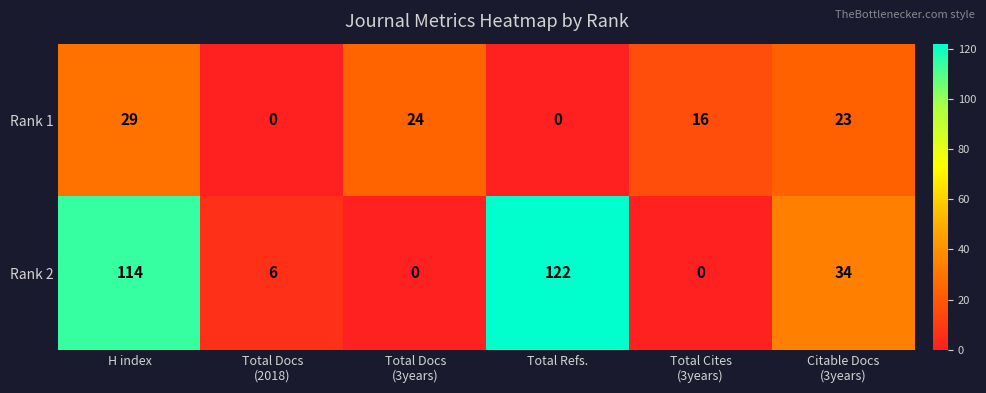

At which label does Rank 1 first exceed 23?

H index